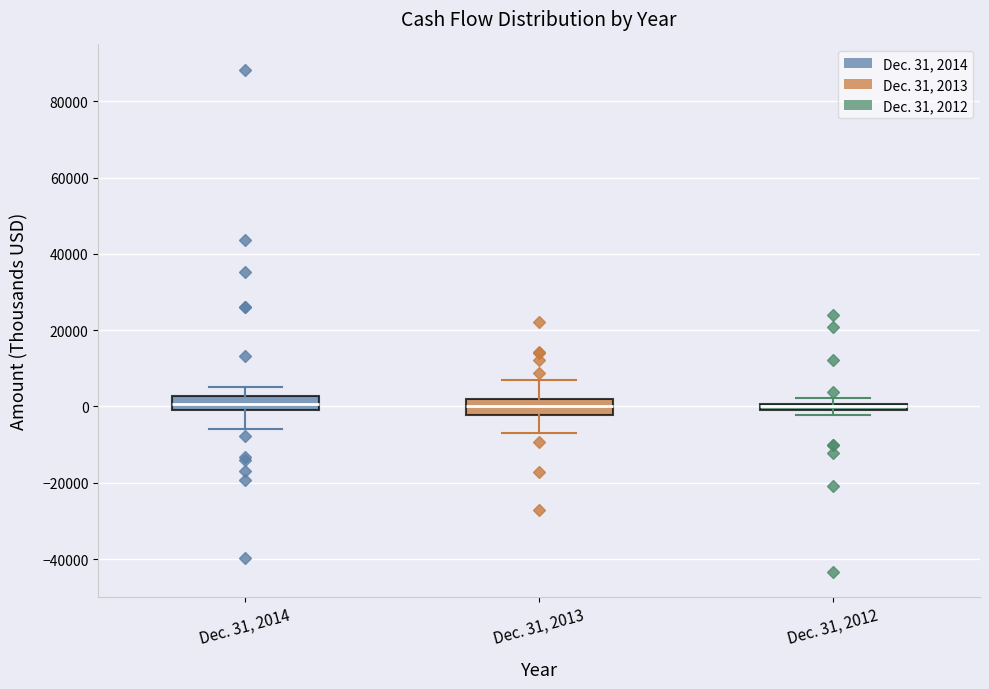

Where does the upper whisker of the box for Dec. 31, 2014 end on the y-axis? The values are not printed on the chart, so give them approximately, as read against the axis.

6000